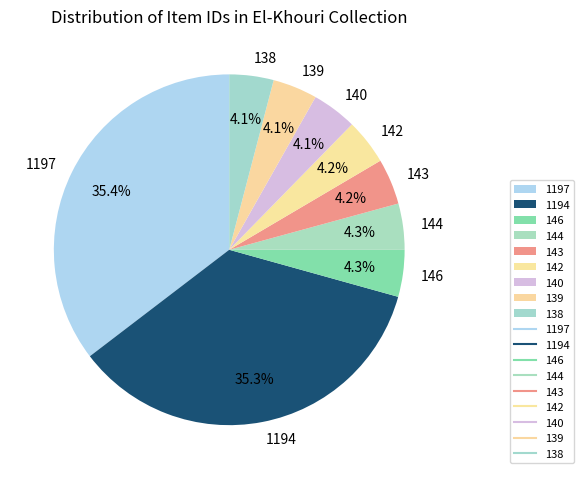

To the nearest percent, what is the combined percentage of 146 and 138?

8%